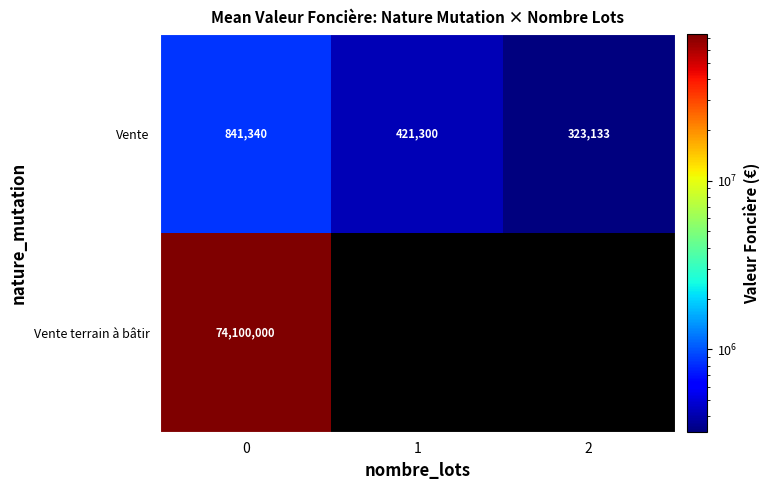

Rank the categories by Vente value from highest to lowest.

0, 1, 2